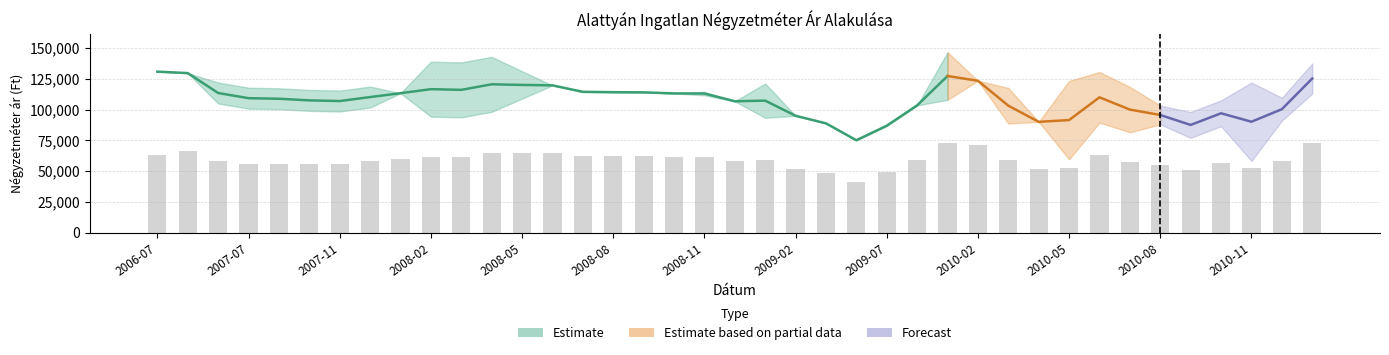

What is the sum of the Átlagos reál ár values at 2007-11 and 2008-02?

223454